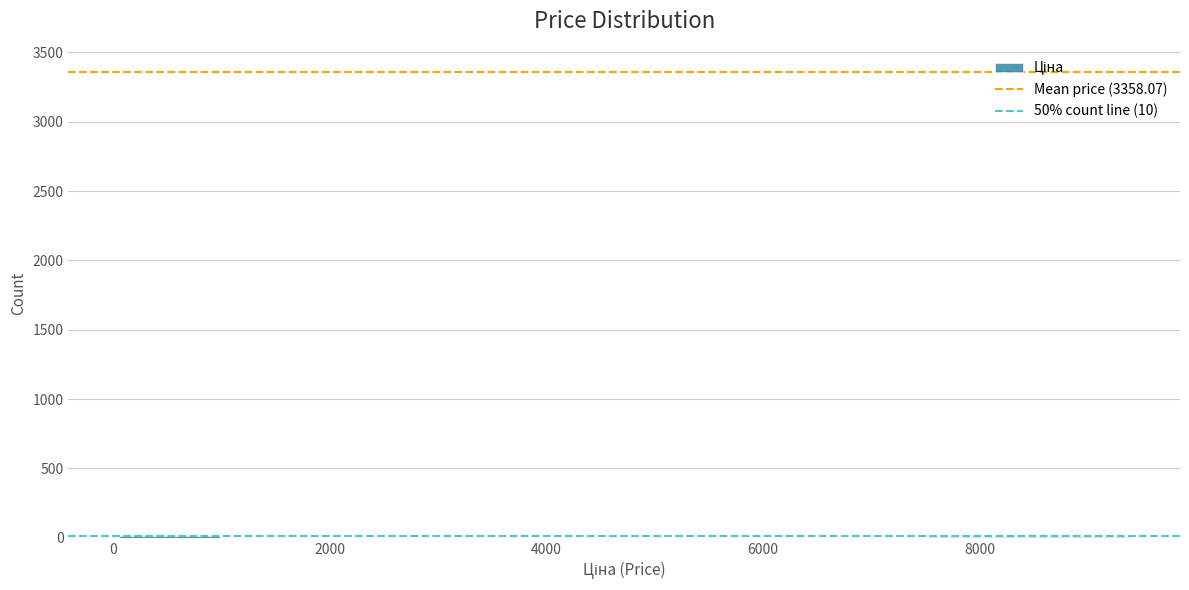

Reading left to right, transcribe this chart: for each bar, give the range it covers on the x-axis and its height. Neither the bar edges nor the heights are printed on the chart, so give them approximately, as read against the axes.

0 to 1000: under 50
1000 to 2000: 0
2000 to 2800: 0
2800 to 3800: 0
3800 to 4800: 0
4800 to 5600: 0
5600 to 6600: 0
6600 to 7600: 0
7600 to 8400: under 50
8400 to 9400: under 50